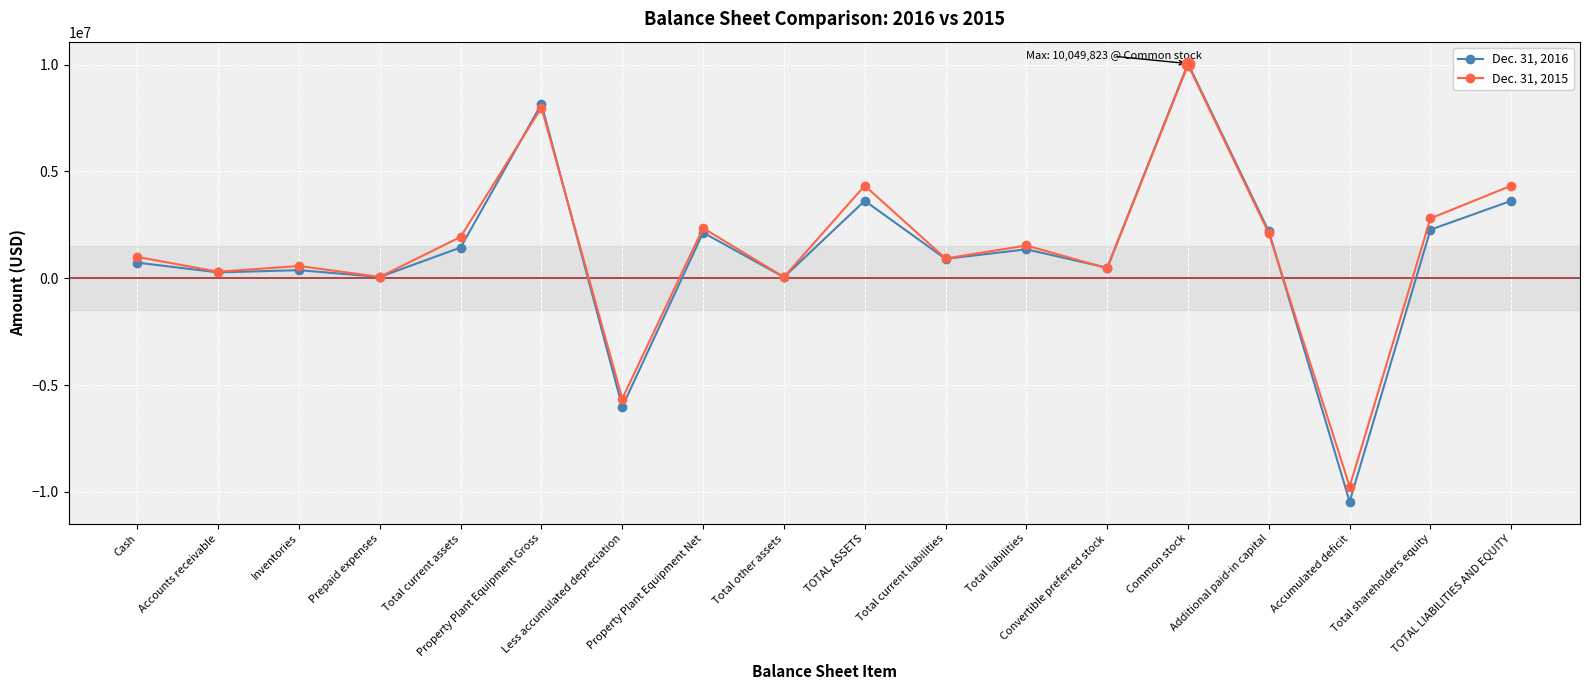

Which series has the widest spread of values?

Dec. 31, 2016